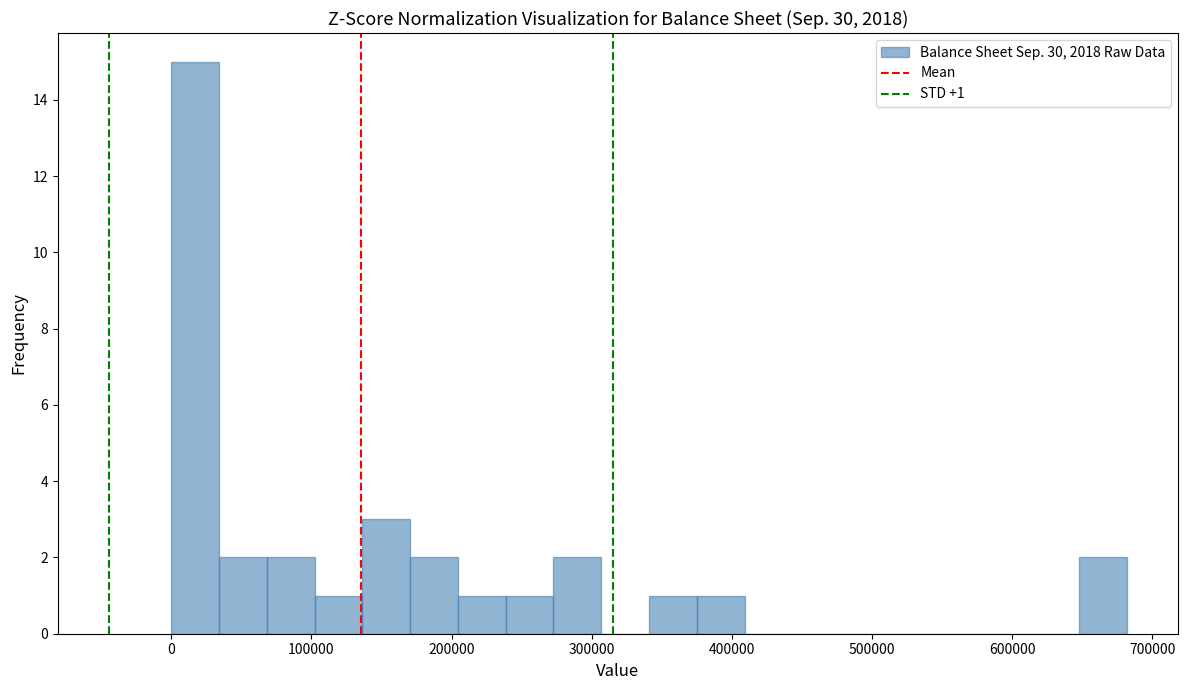

Read against the x-axis, roughly where is the centre of the tallest bar?

20000